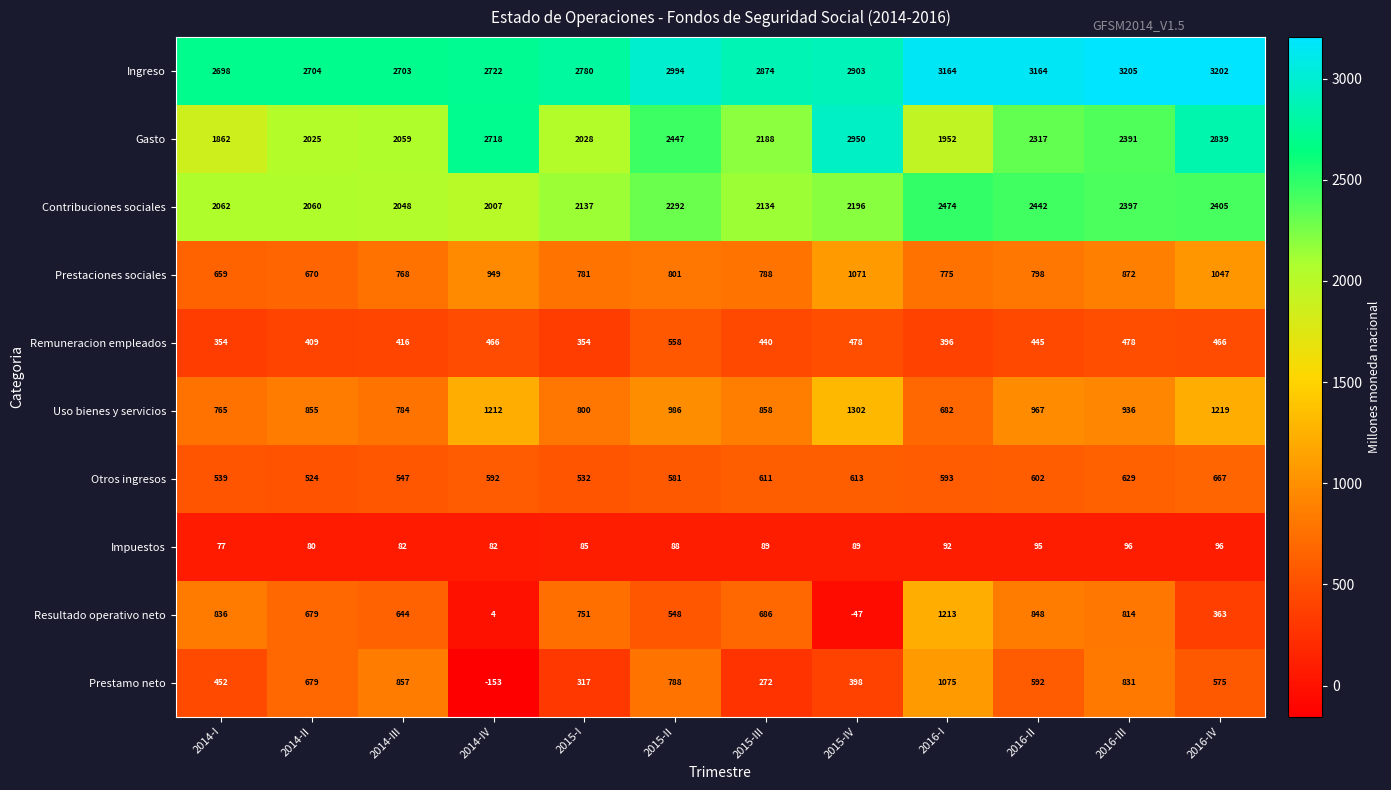

Which series has the largest total across all categories?

Ingreso